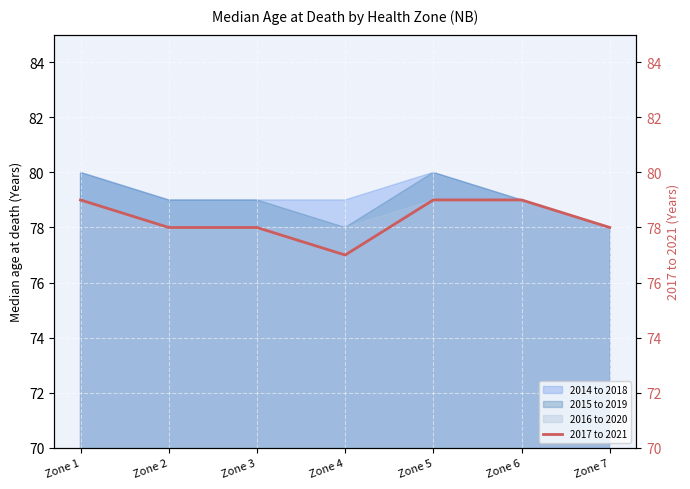

What is the difference between the second highest and minimum values?

2